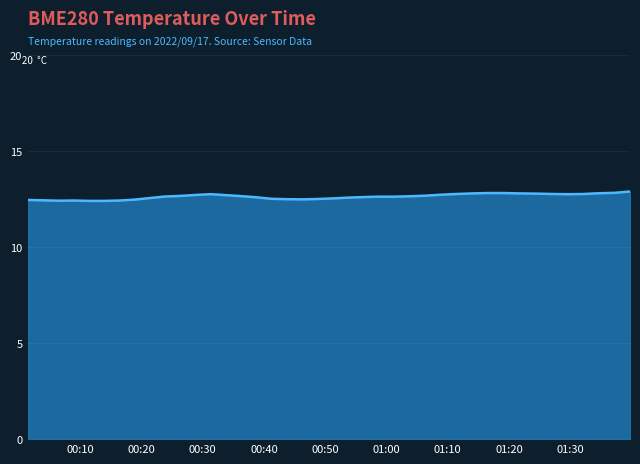

Count the values in the range 12 to 13.

40